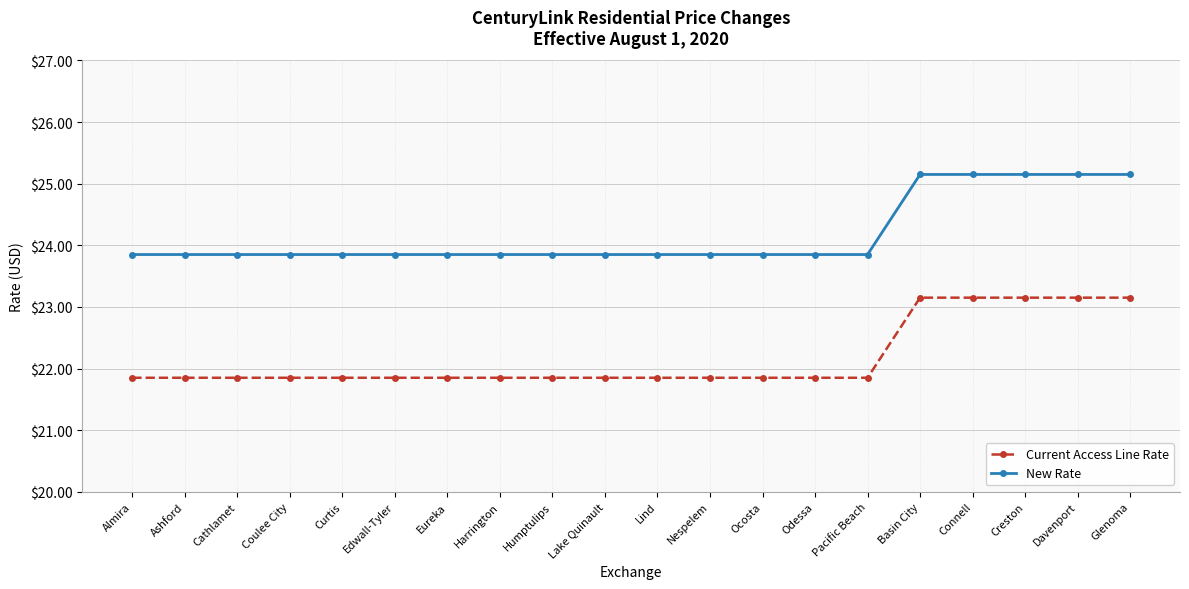

What is the approximate value of New Rate at Curtis?

23.9